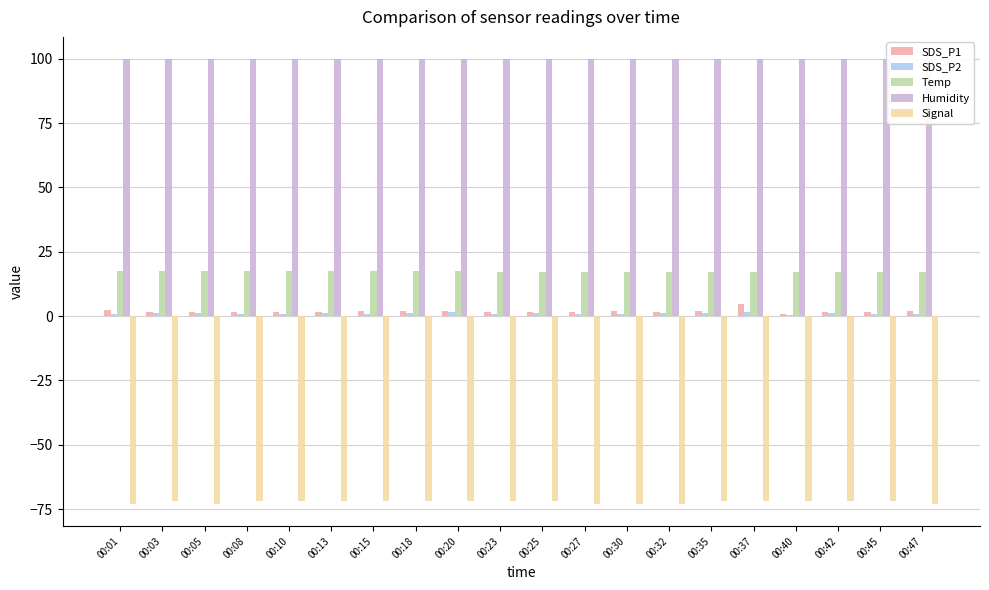

Reading left to right, extract all data points from this chart.

SDS_P1: 2.3	1.6	1.7	1.5	1.6	1.5	1.9	1.9	1.8	1.5	1.6	1.6	1.9	1.8	2.0	4.8	0.8	1.6	1.6	1.8
SDS_P2: 1.0	1.1	1.2	0.9	1.0	1.1	0.8	1.1	1.4	1.0	1.2	1.0	1.0	1.2	1.0	1.5	0.6	1.1	0.8	0.9
Temp: 17.5	17.5	17.5	17.4	17.5	17.5	17.4	17.4	17.4	17.2	17.3	17.3	17.3	17.2	17.2	17.2	17.2	17.3	17.2	17.2
Humidity: 99.9	99.9	99.9	99.9	99.9	99.9	99.9	99.9	99.9	99.9	99.9	99.9	99.9	99.9	99.9	99.9	99.9	99.9	99.9	99.9
Signal: -73.0	-72.0	-73.0	-72.0	-72.0	-72.0	-72.0	-72.0	-72.0	-72.0	-72.0	-73.0	-73.0	-73.0	-72.0	-72.0	-72.0	-72.0	-72.0	-73.0